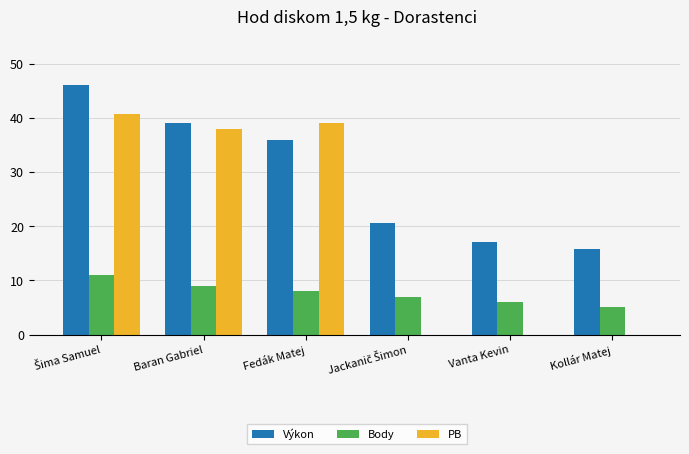

Reading left to right, extract all data points from this chart.

Výkon: 46.0	39.0	35.8	20.7	17.0	15.7
Body: 11.0	9.0	8.0	7.0	6.0	5.0
PB: 40.8	37.9	39.0	0.0	0.0	0.0